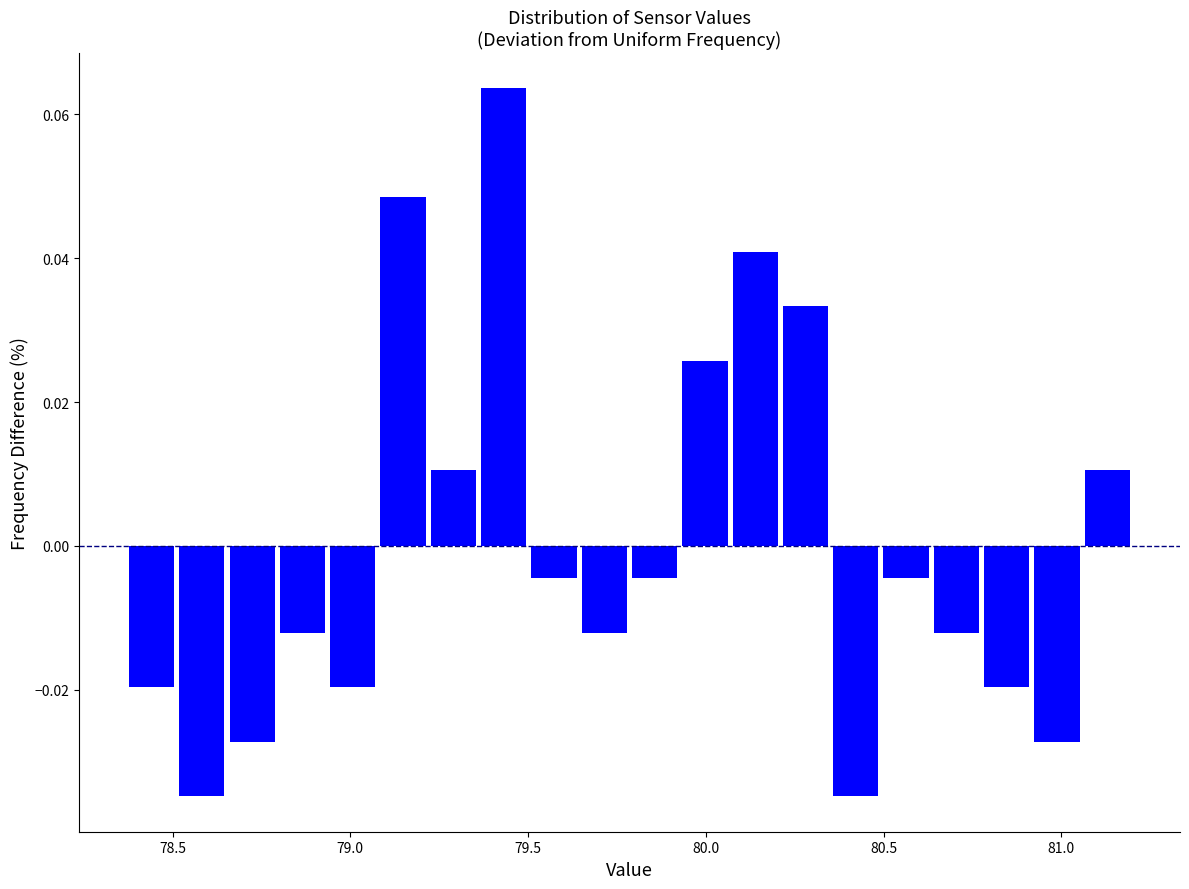

Around what value on the x-axis is the tallest bar? Give the approximate position of its centre, as read against the axis.

79.45